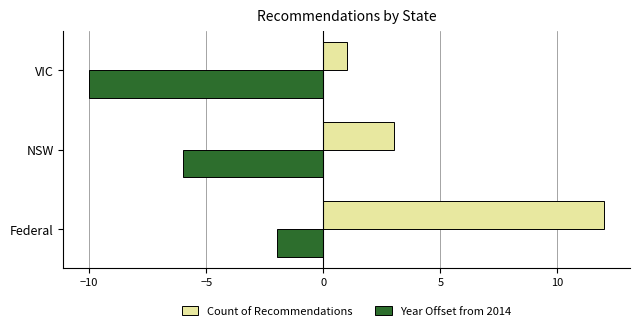

What is the highest value of the Count of Recommendations series?

12